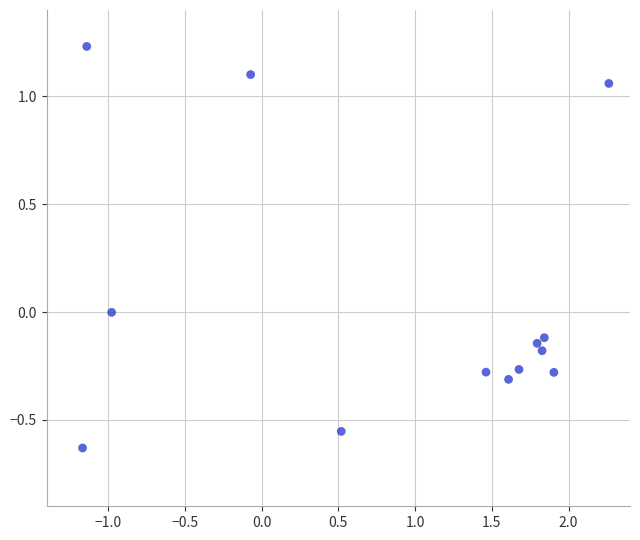

What is the range of Y values (max minus min)?

1.9